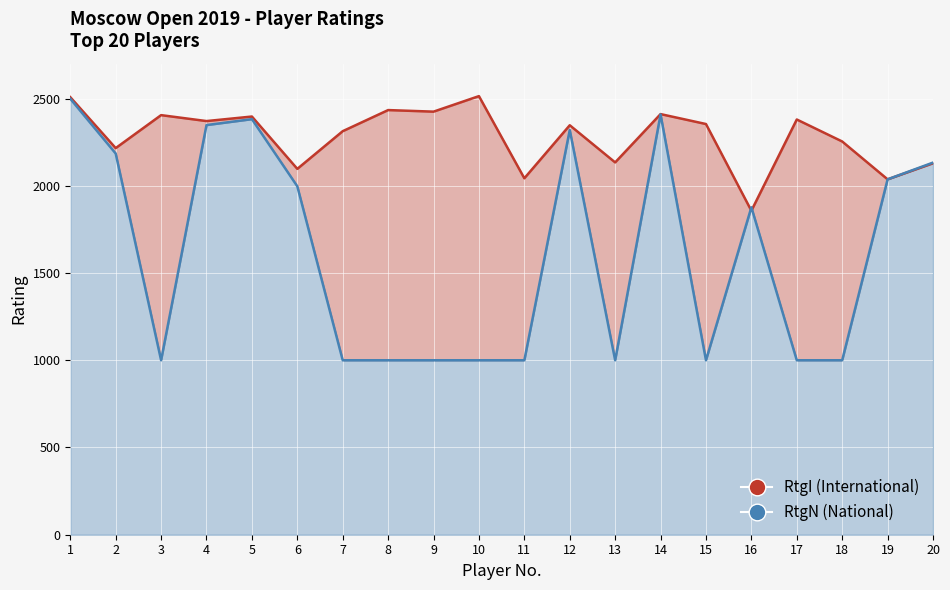

In RtgN (National), how many points are higher than both neighbors (excluding endpoints)?

4